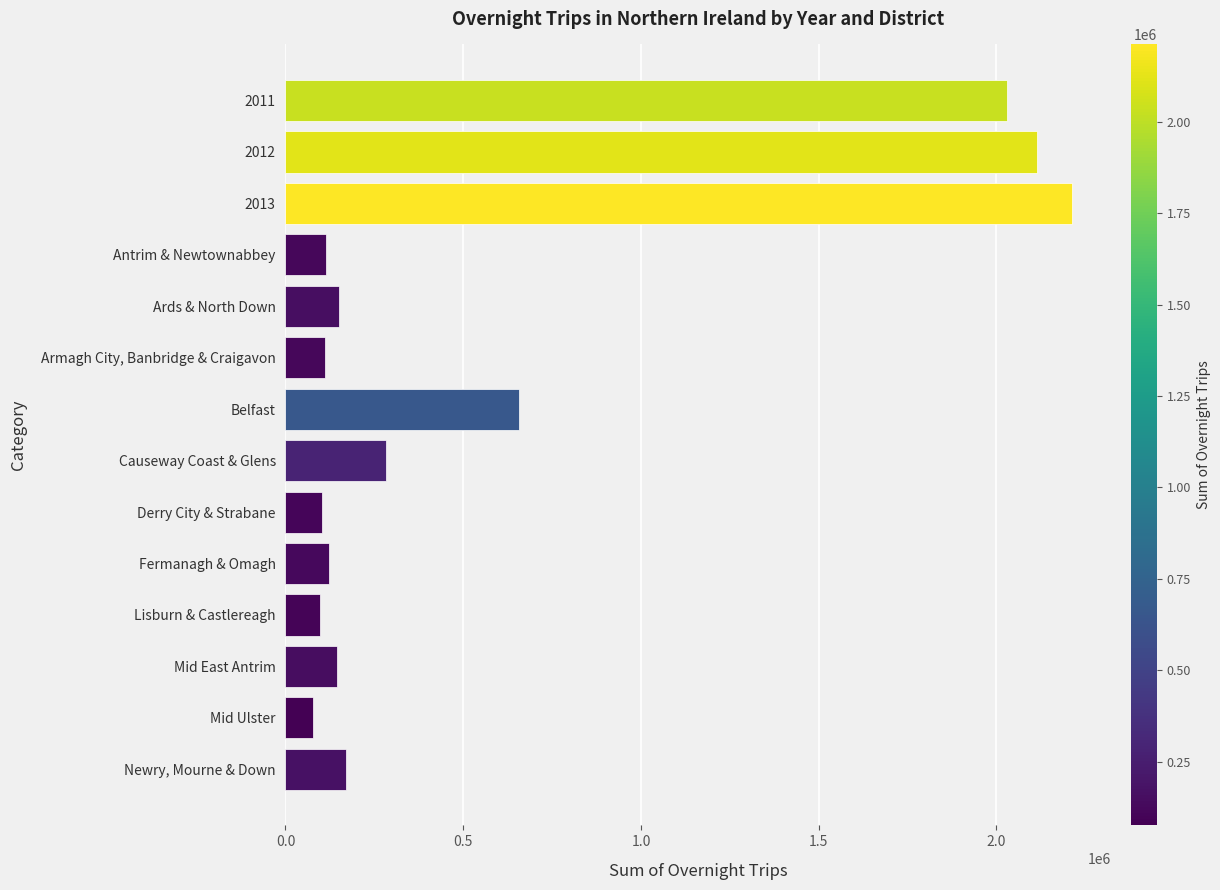

Which has a higher value, Belfast or Mid East Antrim?

Belfast